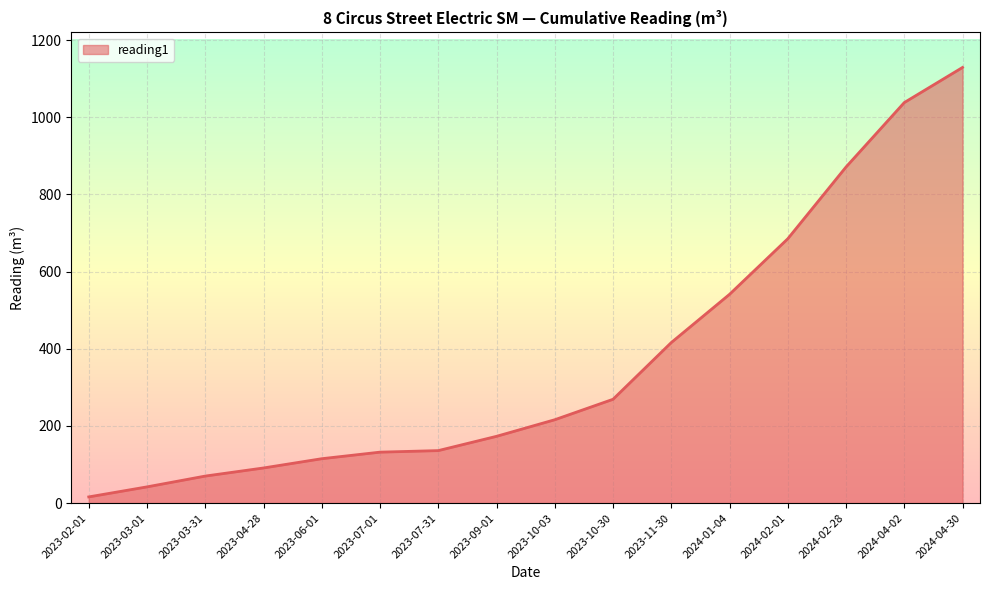

Between 2024-02-01 and 2024-04-30, which is larger?

2024-04-30